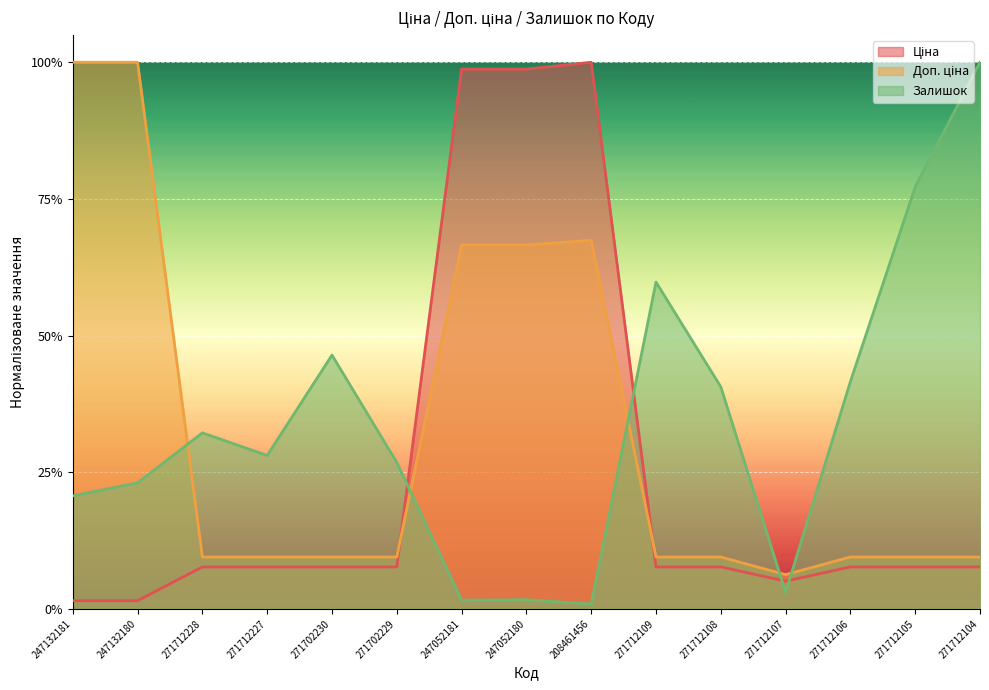

Reading left to right, extract all data points from this chart.

Ціна: 0.0	0.0	0.1	0.1	0.1	0.1	1.0	1.0	1.0	0.1	0.1	0.1	0.1	0.1	0.1
Доп. ціна: 1.0	1.0	0.1	0.1	0.1	0.1	0.7	0.7	0.7	0.1	0.1	0.1	0.1	0.1	0.1
Залишок: 0.2	0.2	0.3	0.3	0.5	0.3	0.0	0.0	0.0	0.6	0.4	0.0	0.4	0.8	1.0